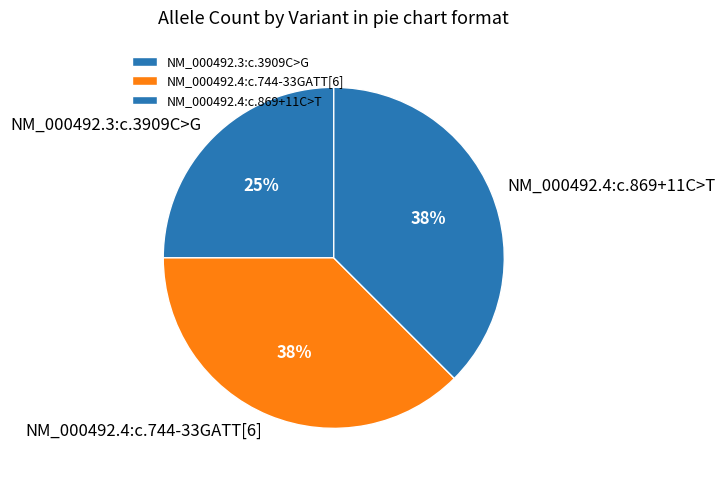

How many segments does this pie chart have?

3